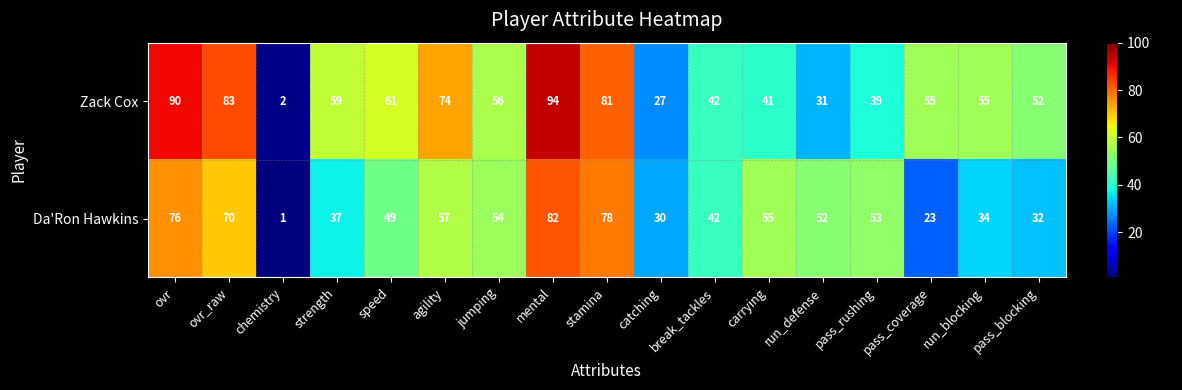

Is it true that Da'Ron Hawkins equals 49 at speed?

True